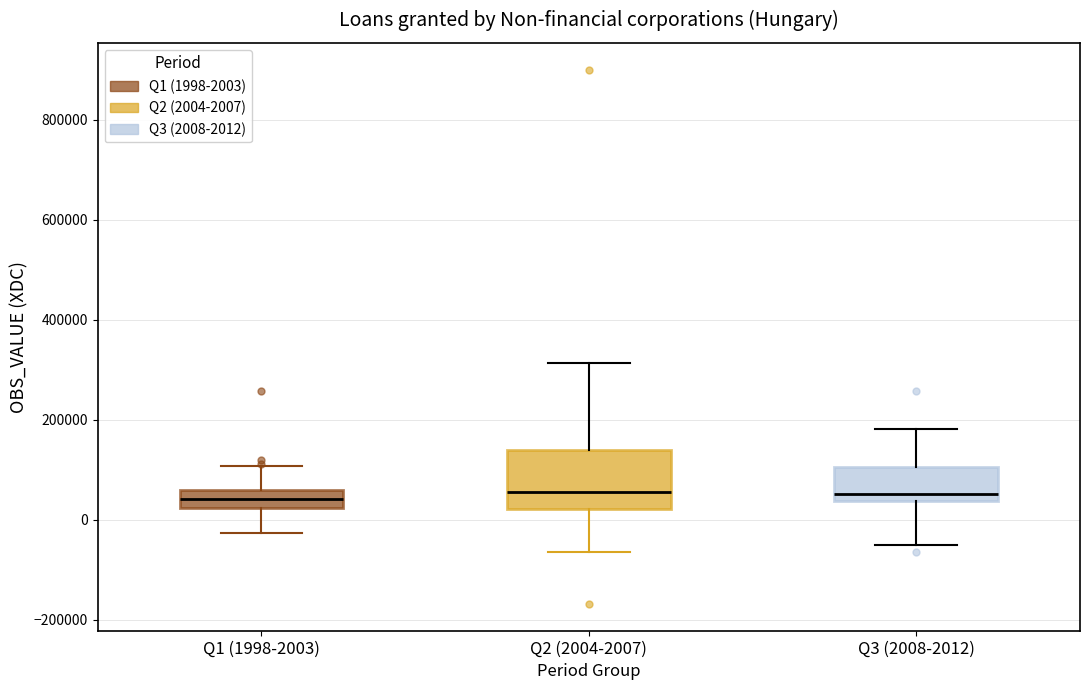

Where does the upper whisker of the box for Q2 (2004-2007) end on the y-axis? The values are not printed on the chart, so give them approximately, as read against the axis.

320000